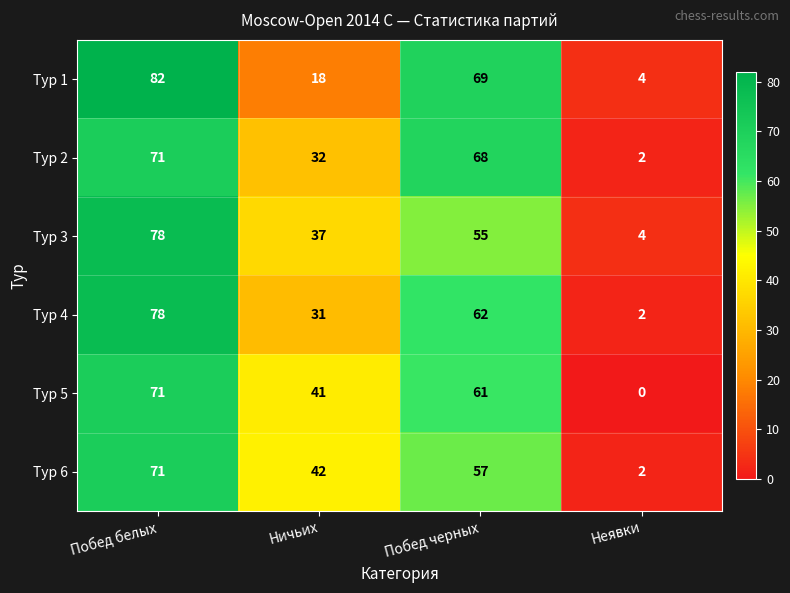

Reading left to right, list all the values displayed in this chart.

Тур 1: Побед белых=82	Ничьих=18	Побед черных=69	Неявки=4
Тур 2: Побед белых=71	Ничьих=32	Побед черных=68	Неявки=2
Тур 3: Побед белых=78	Ничьих=37	Побед черных=55	Неявки=4
Тур 4: Побед белых=78	Ничьих=31	Побед черных=62	Неявки=2
Тур 5: Побед белых=71	Ничьих=41	Побед черных=61	Неявки=0
Тур 6: Побед белых=71	Ничьих=42	Побед черных=57	Неявки=2